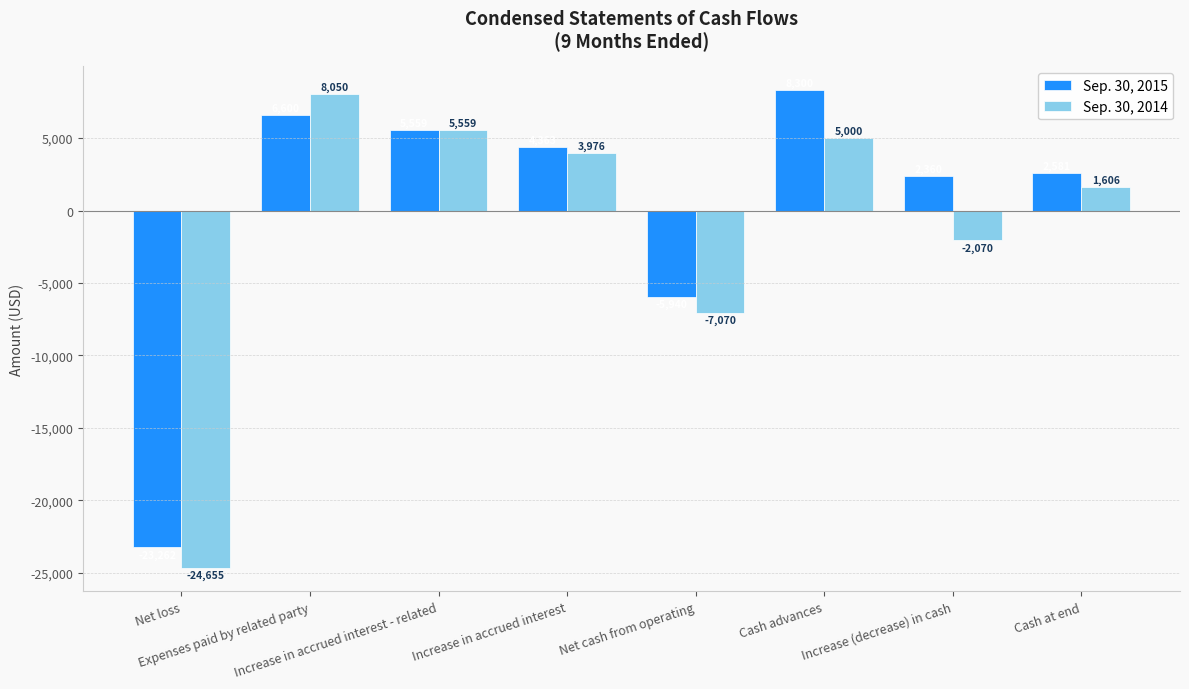

Is the value of Sep. 30, 2015 at Cash advances greater than the value of Sep. 30, 2014 at Net cash from operating?

Yes